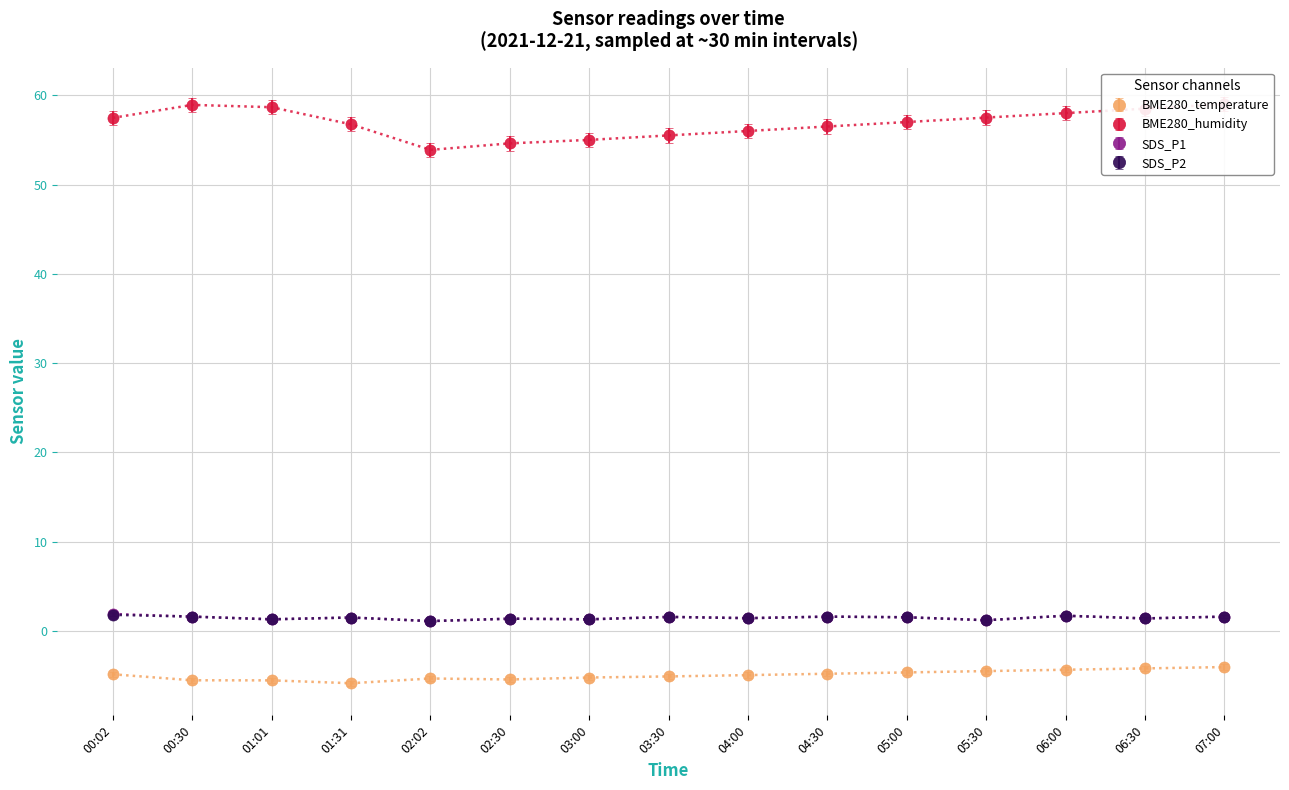

True or false: BME280_temperature has a value of -7.4 at 03:00.

False